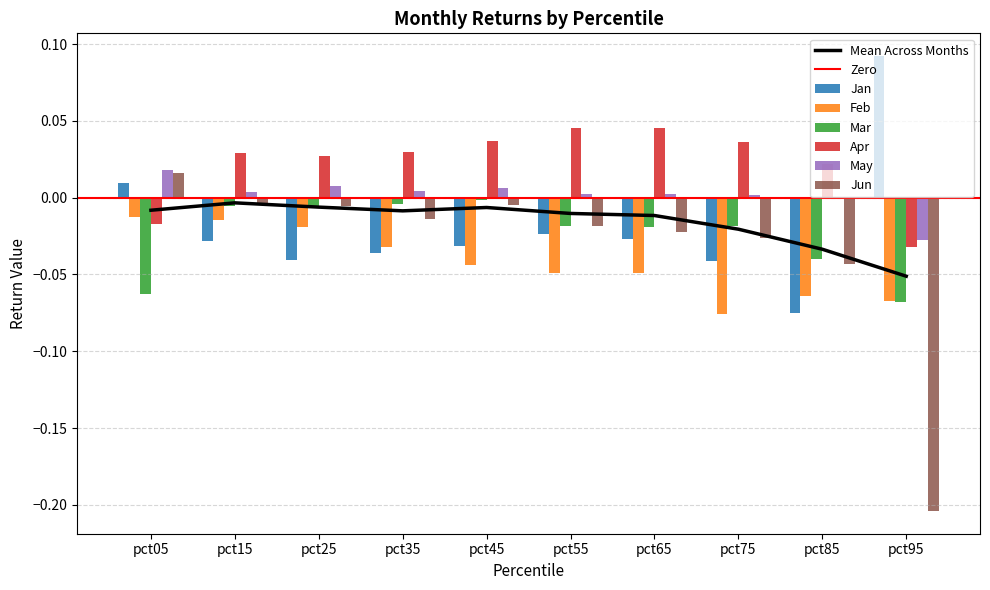

Which label corresponds to the largest value in the chart?

pct95